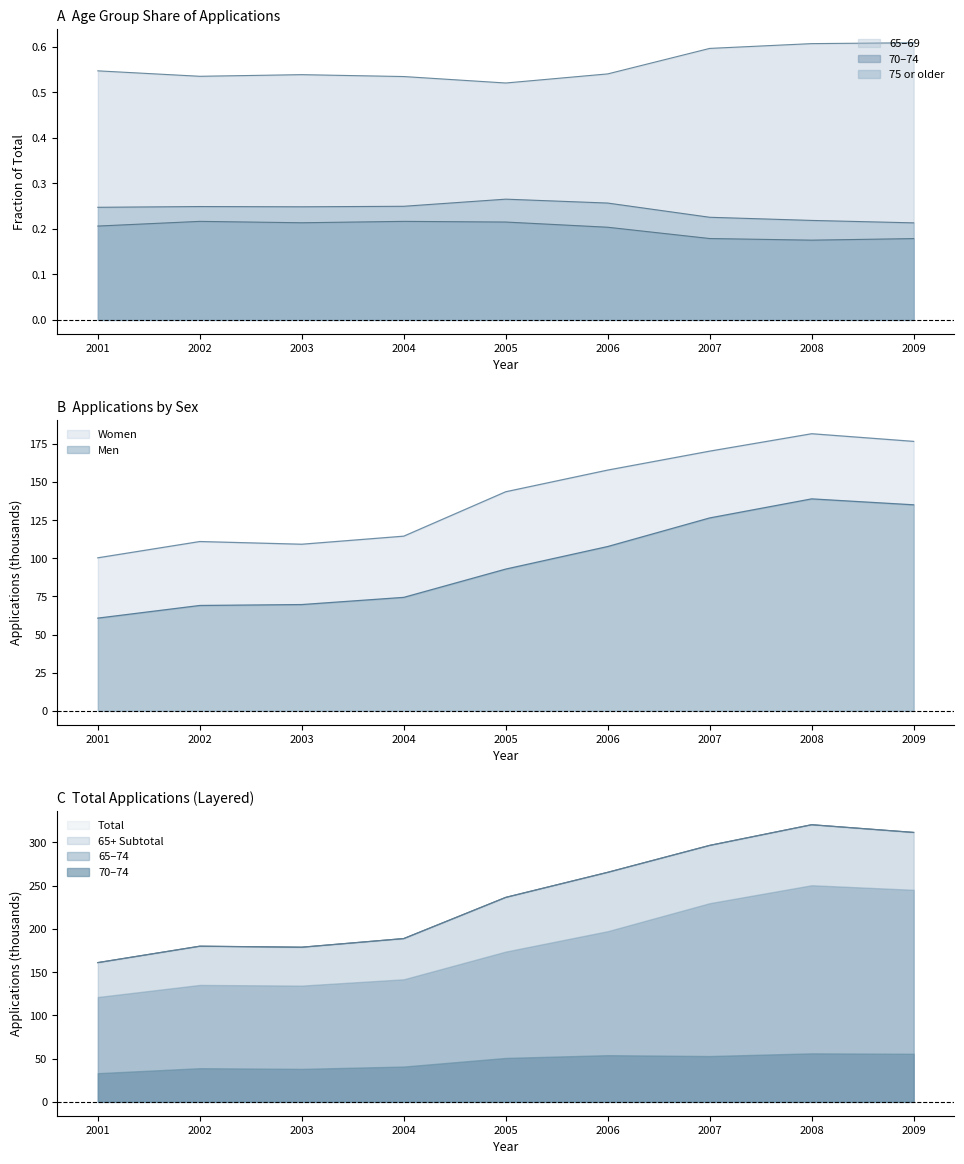

Rank the series at 2005 from lowest to highest value.

65-69, Women, Men, Total